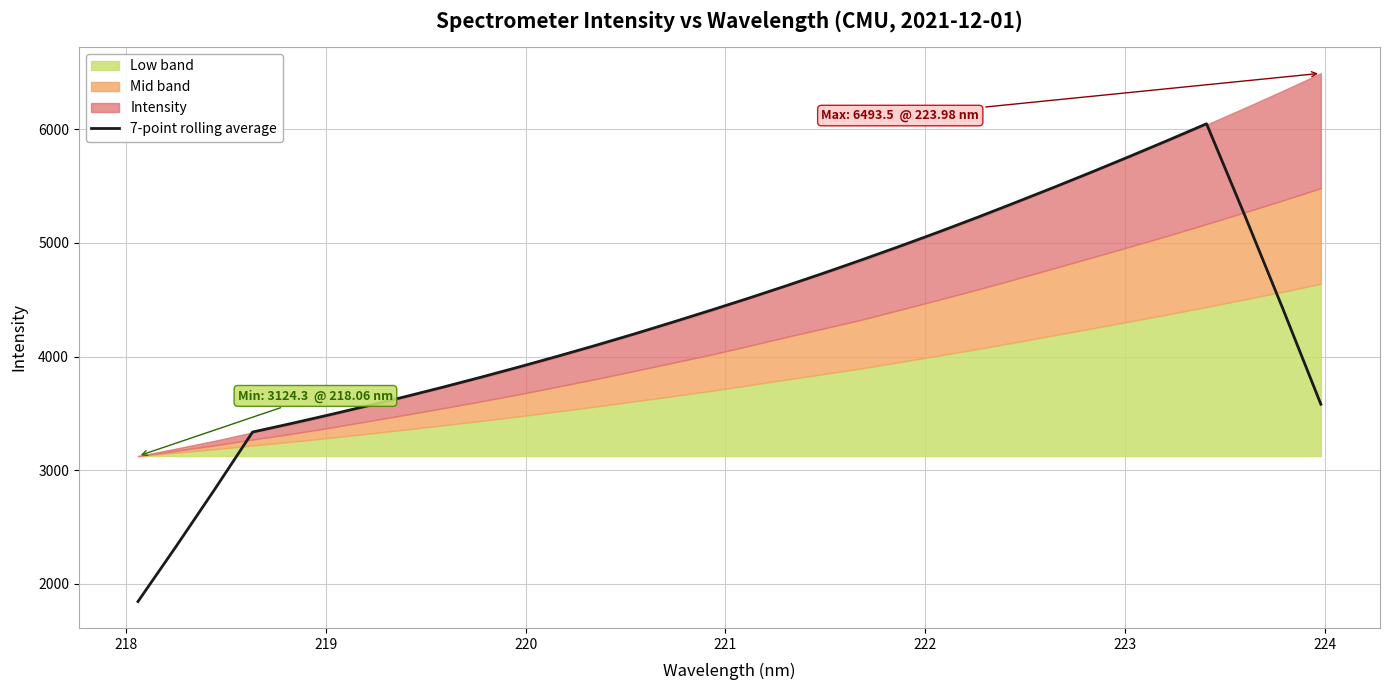

What is the average value?

4324.9